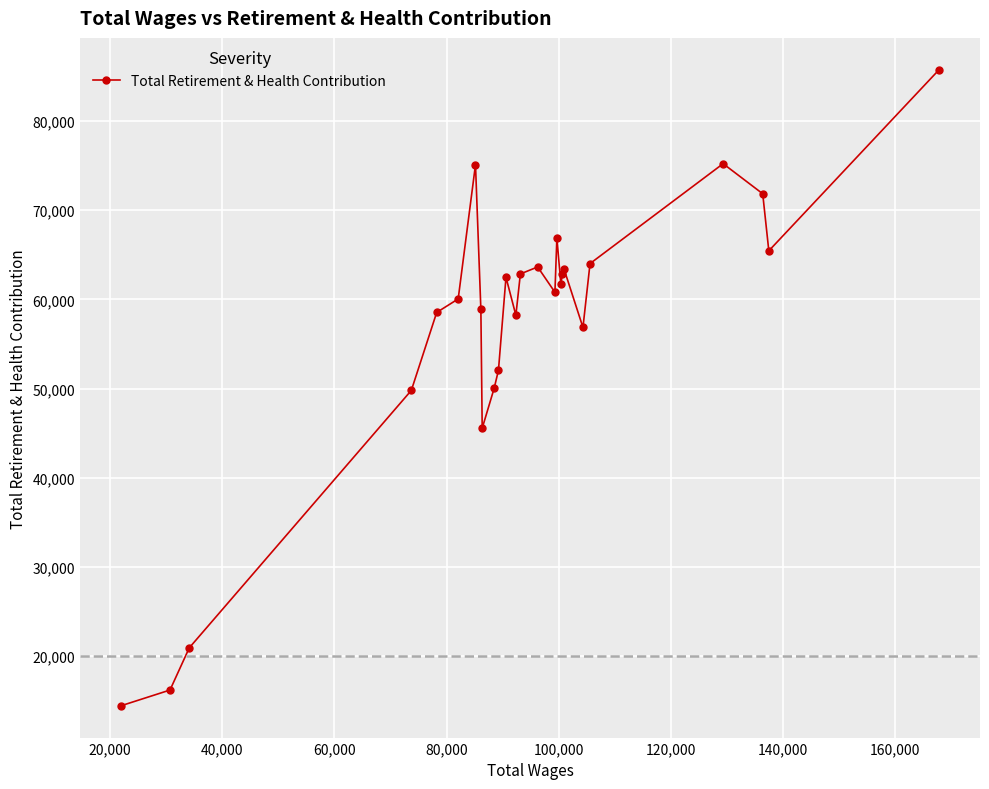

What is the greatest value displayed?

85752